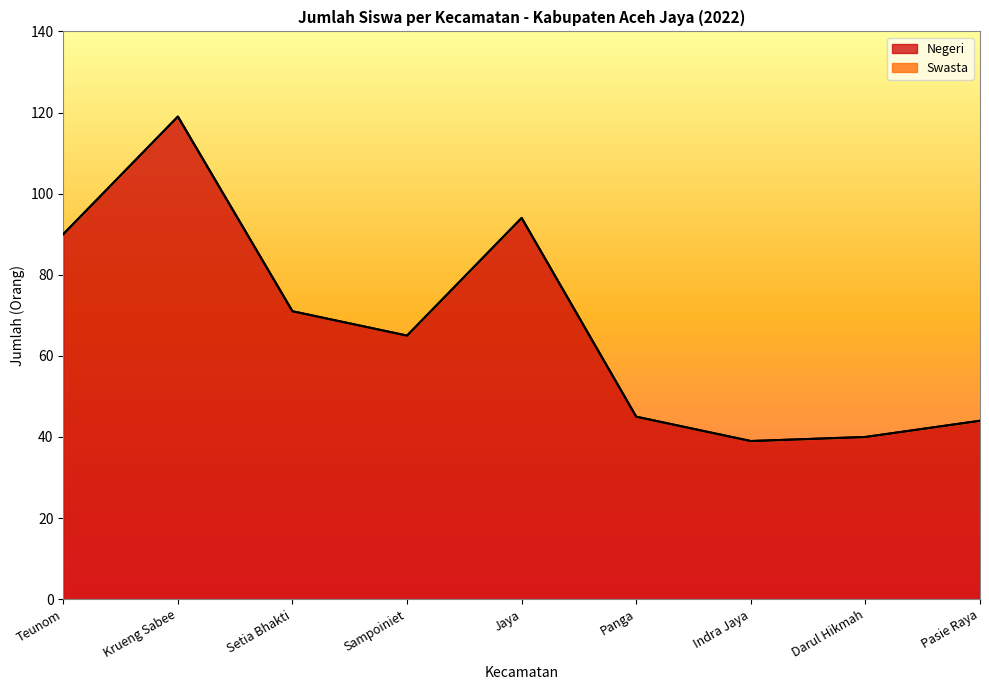

True or false: the data has more than 0 interior local peaks.

True